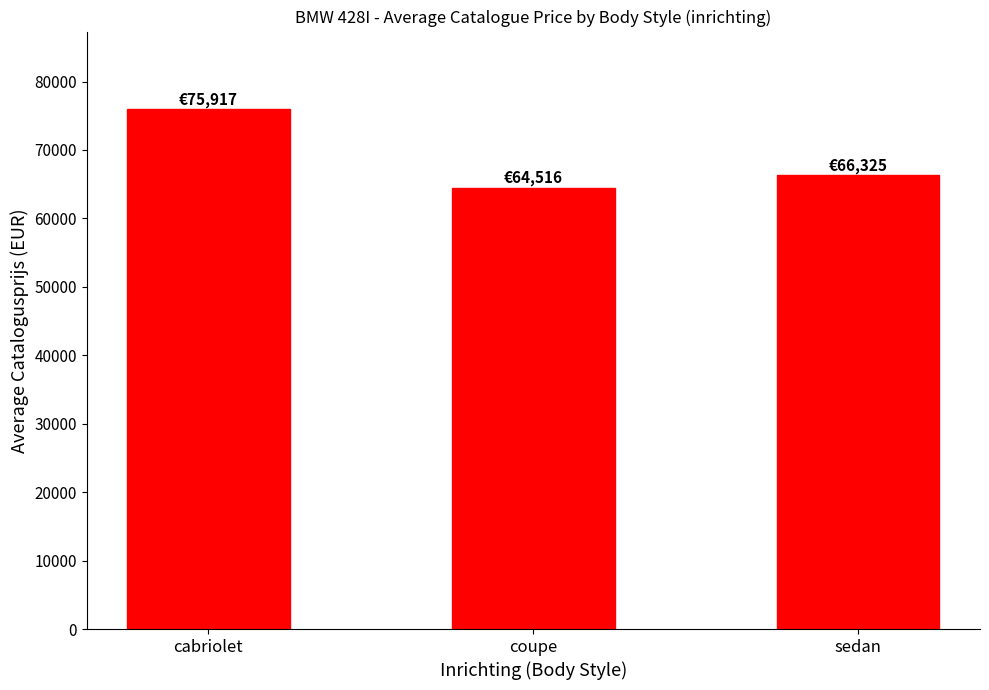

Rank the categories by value from highest to lowest.

cabriolet, sedan, coupe